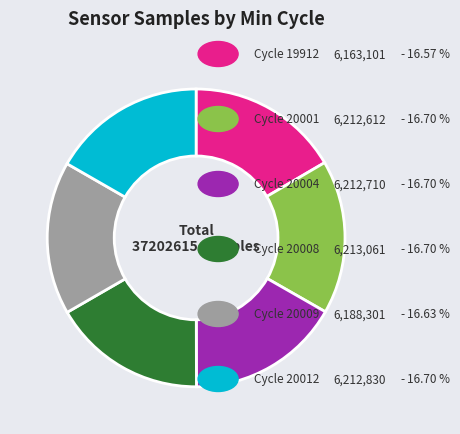

Does any single category account for the majority?

No